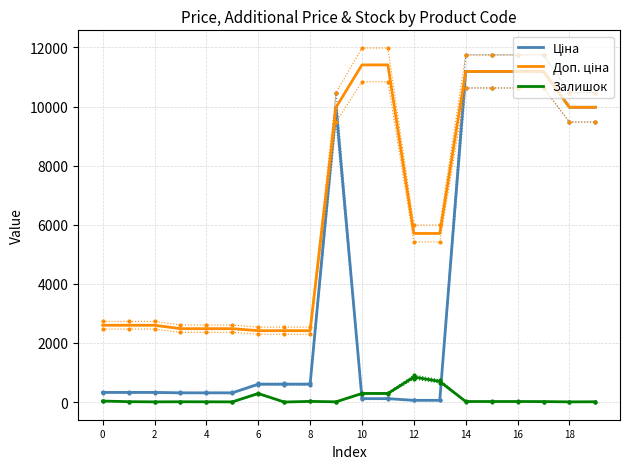

At how many categories does at least one series exceed 9601?

9